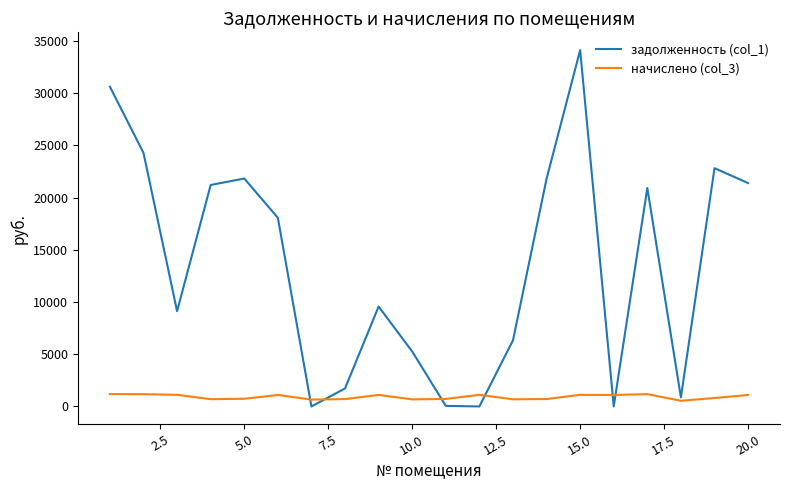

True or false: начислено (col_3) and задолженность (col_1) cross at least once.

True